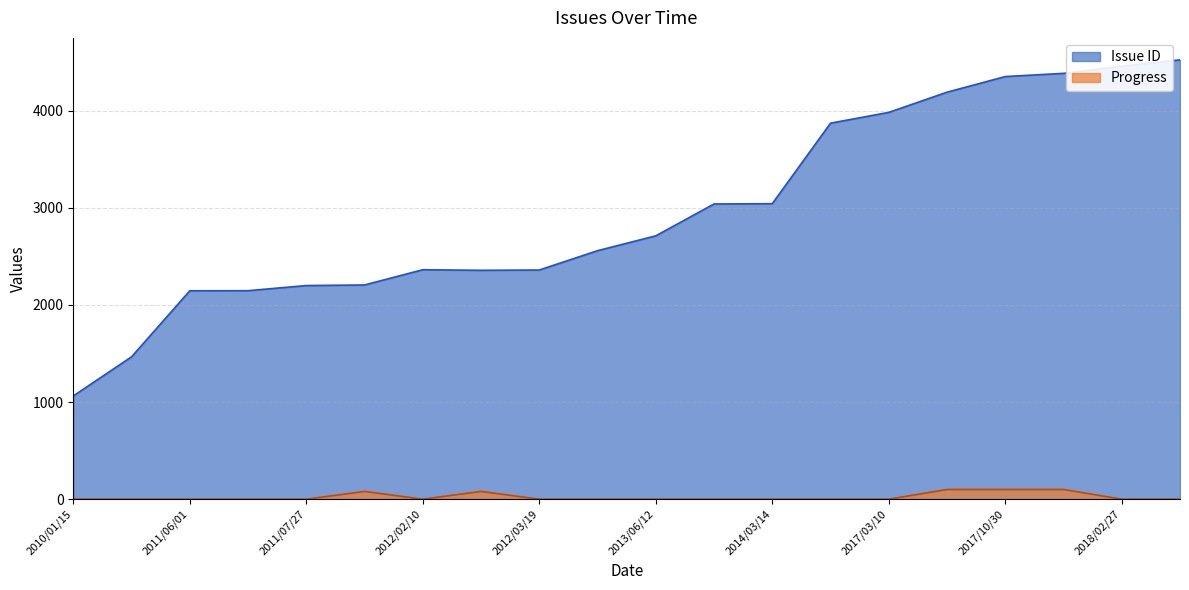

Which series has the largest total across all categories?

Issue ID